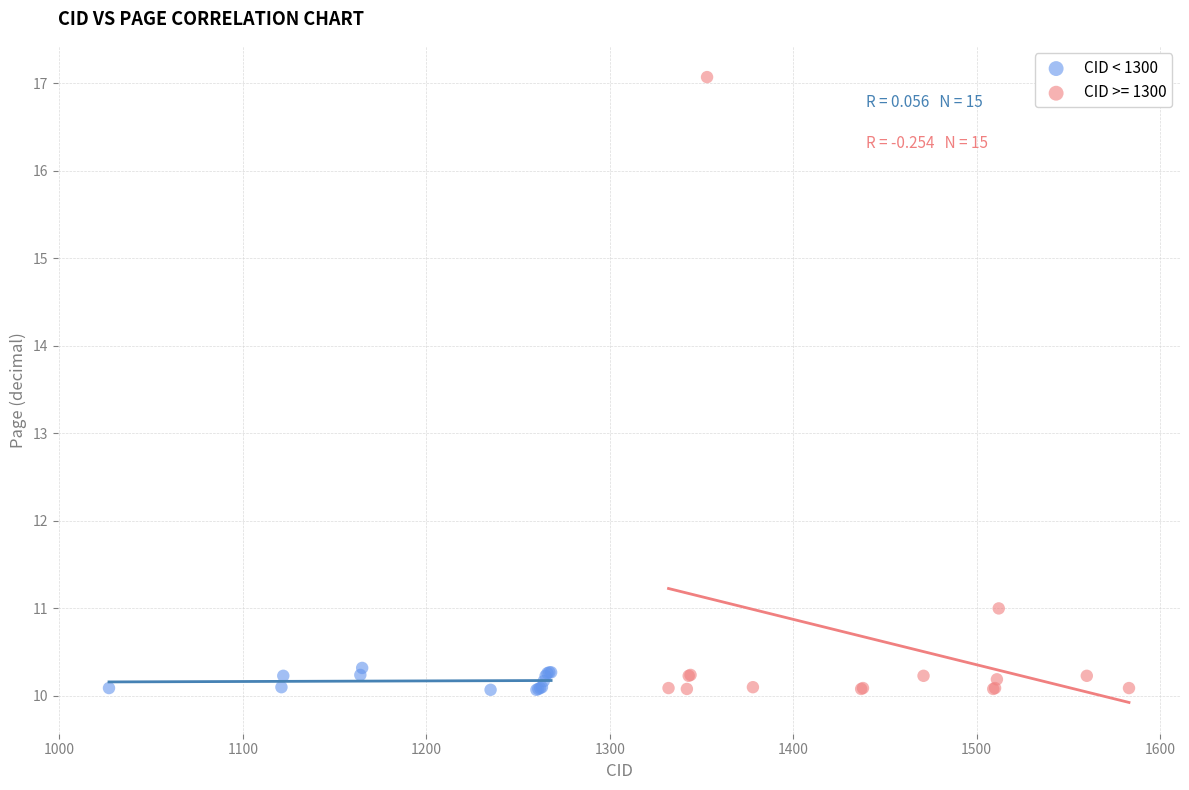

Which series reaches the maximum Y coordinate?

CID >= 1300